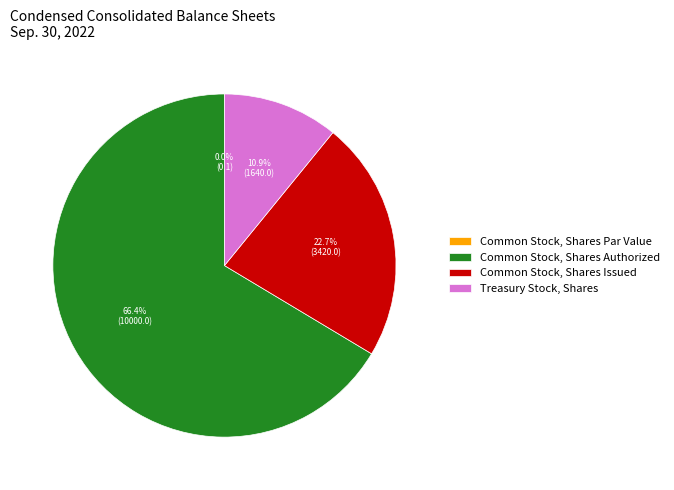

Which slice is the largest?

Common Stock, Shares Authorized